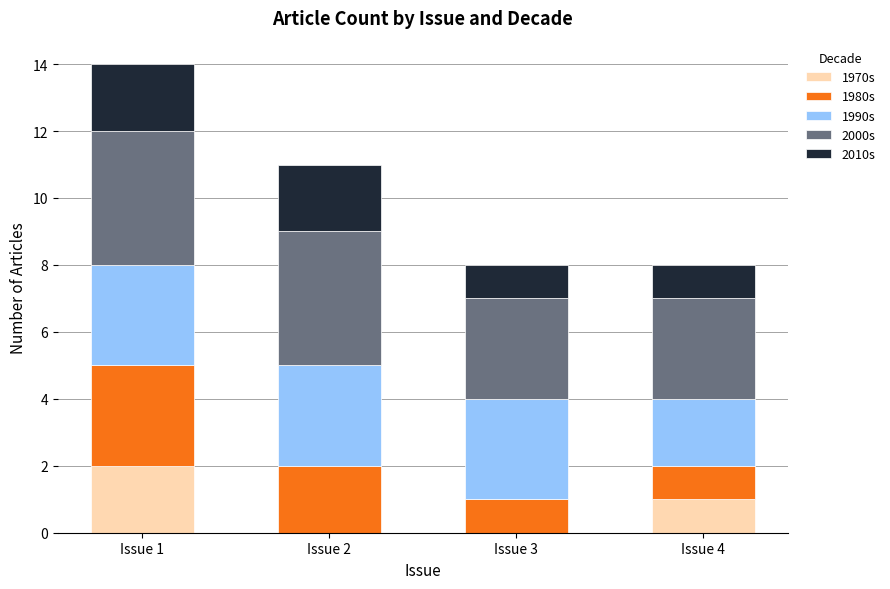

How many distinct data groups are displayed?

5